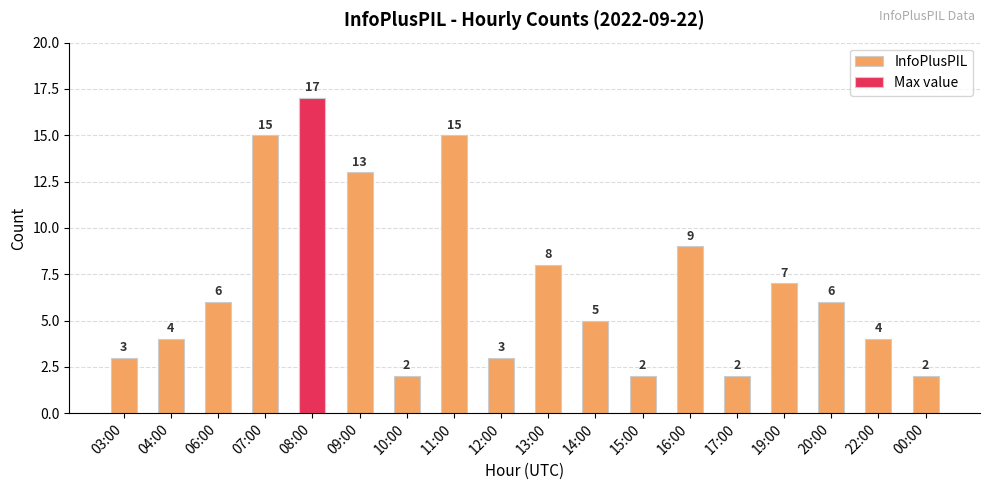

What is the value of the 11th bar from the left?

5